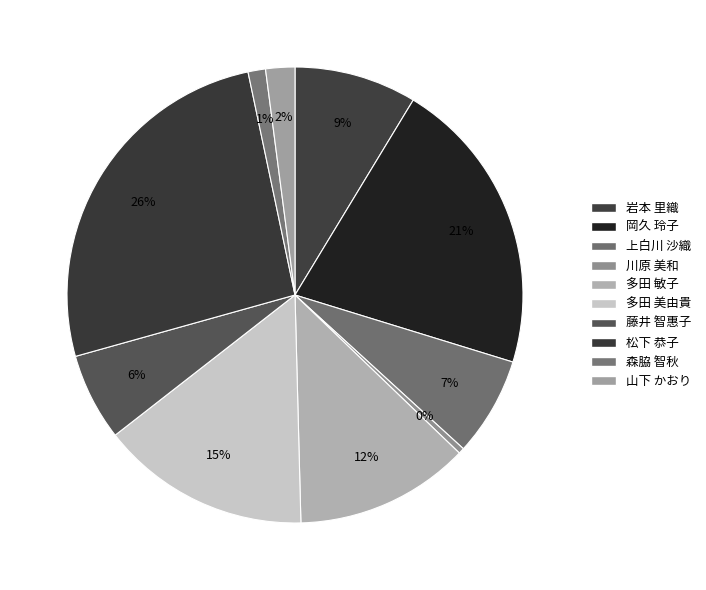

What percentage is the 松下 恭子 slice, to the nearest percent?

26%